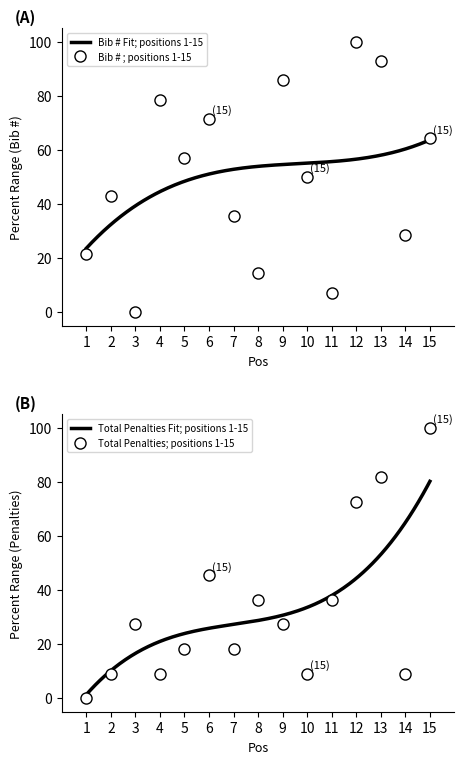

At which category does T reach its first local peak?

3